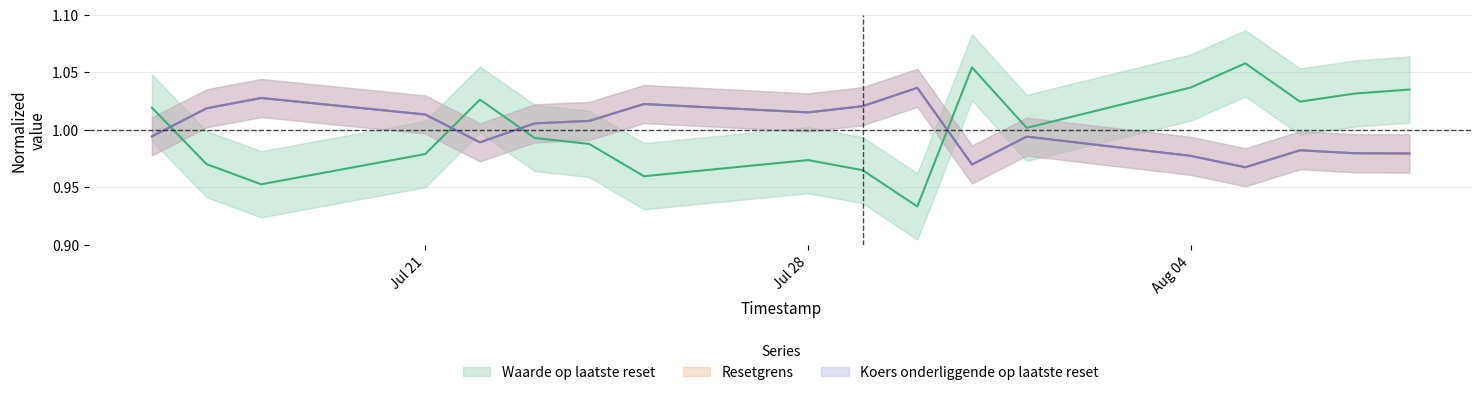

What is the difference between the maximum and minimum values in the koers series?

0.1